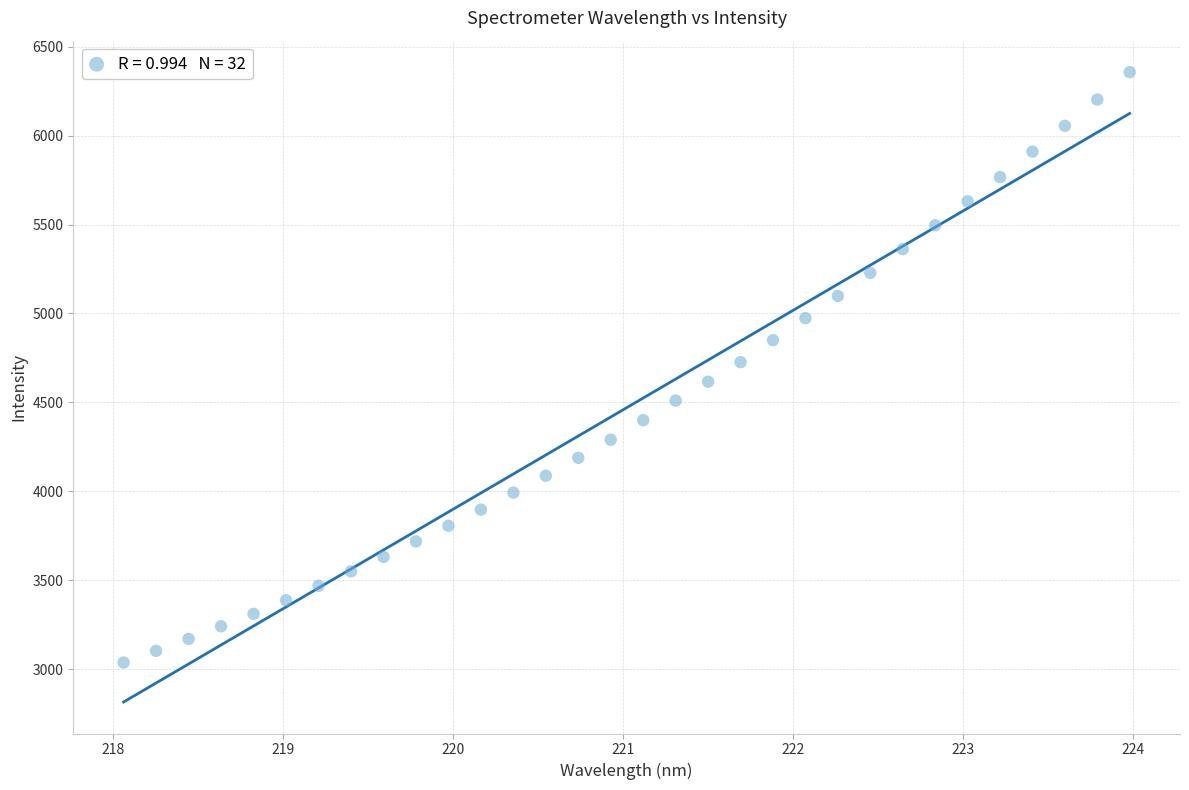

What is the range of X values (max minus min)?

5.9